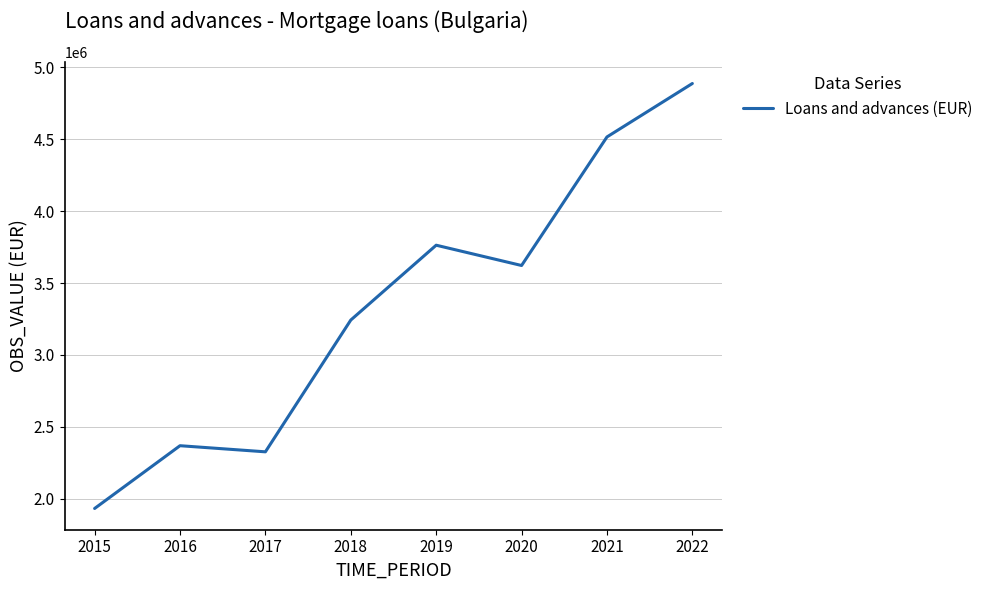

Approximately how many times larger is the value at 2017 compared to 2015?

1.2